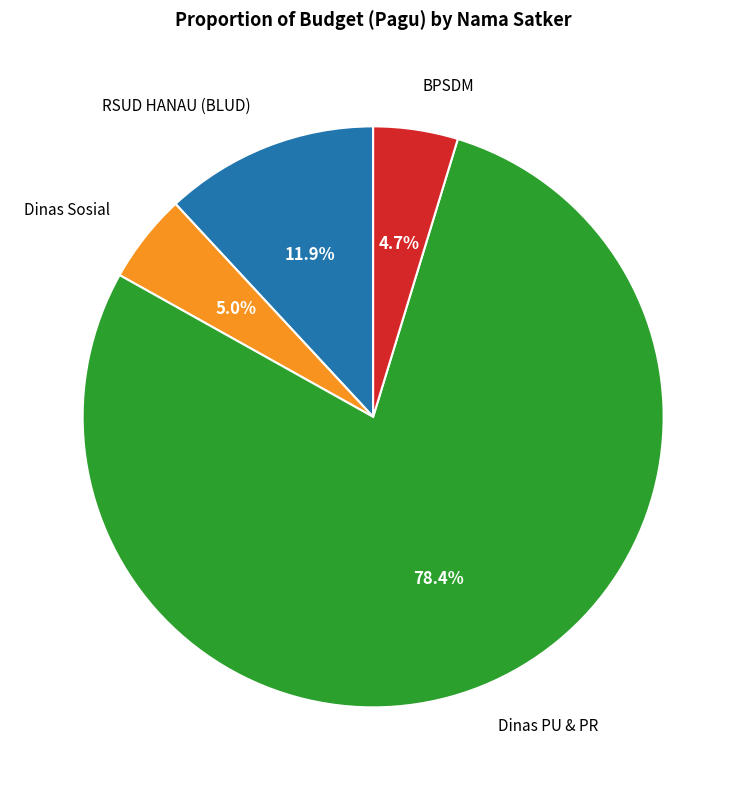

What is the largest slice in the pie chart?

Dinas PU & PR